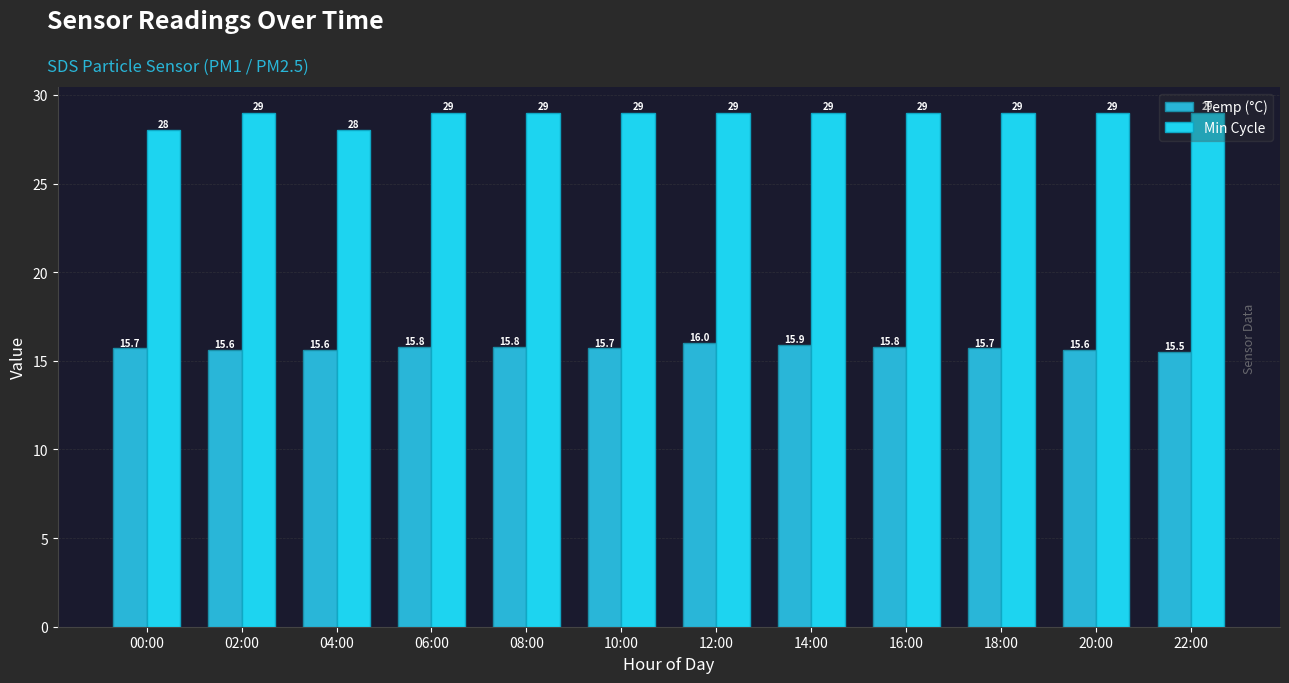

What is the label of the 11th bar from the left?

20:00